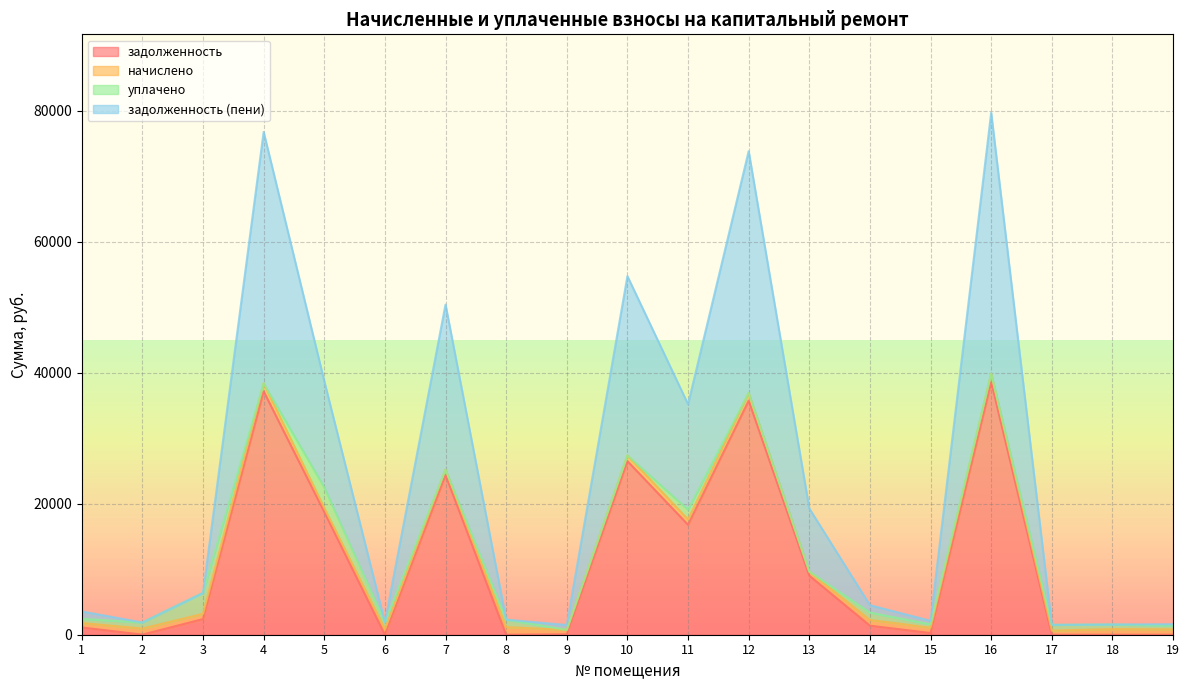

How many interior local valleys does the задолженность series have?

5